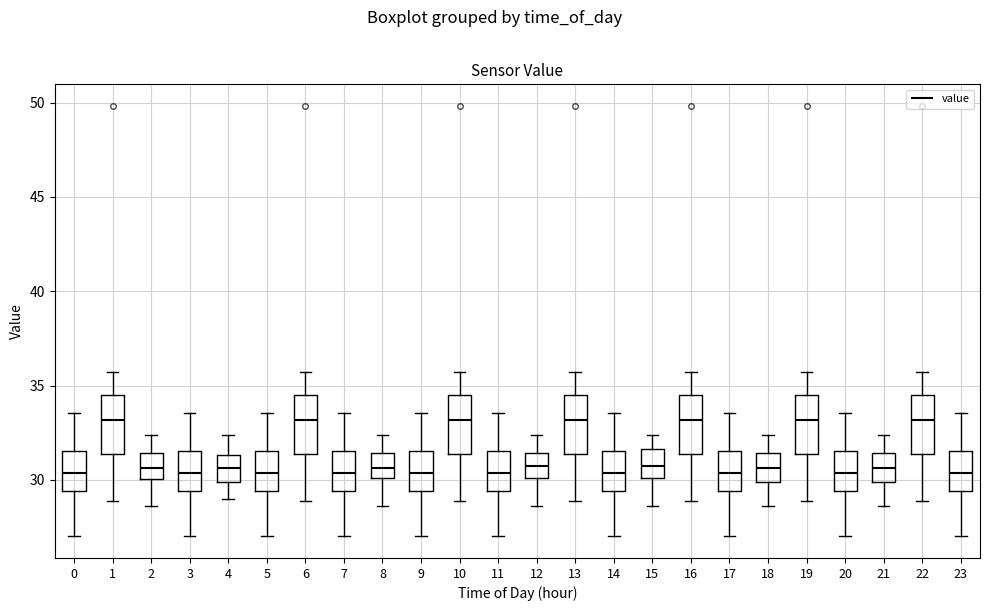

Reading left to right, read every box against the y-axis: the position of its median line, the range the box covers, and the ends of its whiskers. The values are not printed on the chart, so give them approximately, as read against the axis.

0: median 30.5, box 29.5 to 31.5, whiskers 27.0 to 33.5
1: median 33.0, box 31.5 to 34.5, whiskers 29.0 to 35.5
2: median 30.5, box 30.0 to 31.5, whiskers 28.5 to 32.5
3: median 30.5, box 29.5 to 31.5, whiskers 27.0 to 33.5
4: median 30.5, box 30.0 to 31.5, whiskers 29.0 to 32.5
5: median 30.5, box 29.5 to 31.5, whiskers 27.0 to 33.5
6: median 33.0, box 31.5 to 34.5, whiskers 29.0 to 35.5
7: median 30.5, box 29.5 to 31.5, whiskers 27.0 to 33.5
8: median 30.5, box 30.0 to 31.5, whiskers 28.5 to 32.5
9: median 30.5, box 29.5 to 31.5, whiskers 27.0 to 33.5
10: median 33.0, box 31.5 to 34.5, whiskers 29.0 to 35.5
11: median 30.5, box 29.5 to 31.5, whiskers 27.0 to 33.5
12: median 31.0, box 30.0 to 31.5, whiskers 28.5 to 32.5
13: median 33.0, box 31.5 to 34.5, whiskers 29.0 to 35.5
14: median 30.5, box 29.5 to 31.5, whiskers 27.0 to 33.5
15: median 31.0, box 30.0 to 31.5, whiskers 28.5 to 32.5
16: median 33.0, box 31.5 to 34.5, whiskers 29.0 to 35.5
17: median 30.5, box 29.5 to 31.5, whiskers 27.0 to 33.5
18: median 30.5, box 30.0 to 31.5, whiskers 28.5 to 32.5
19: median 33.0, box 31.5 to 34.5, whiskers 29.0 to 35.5
20: median 30.5, box 29.5 to 31.5, whiskers 27.0 to 33.5
21: median 30.5, box 30.0 to 31.5, whiskers 28.5 to 32.5
22: median 33.0, box 31.5 to 34.5, whiskers 29.0 to 35.5
23: median 30.5, box 29.5 to 31.5, whiskers 27.0 to 33.5